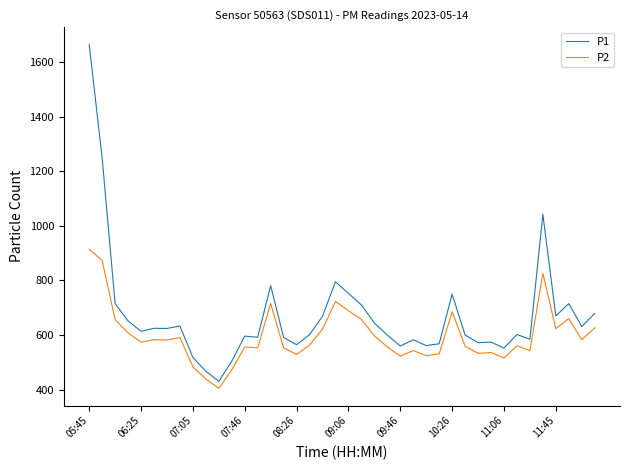

What is the difference between the maximum and minimum values in the P1 series?

1234.1